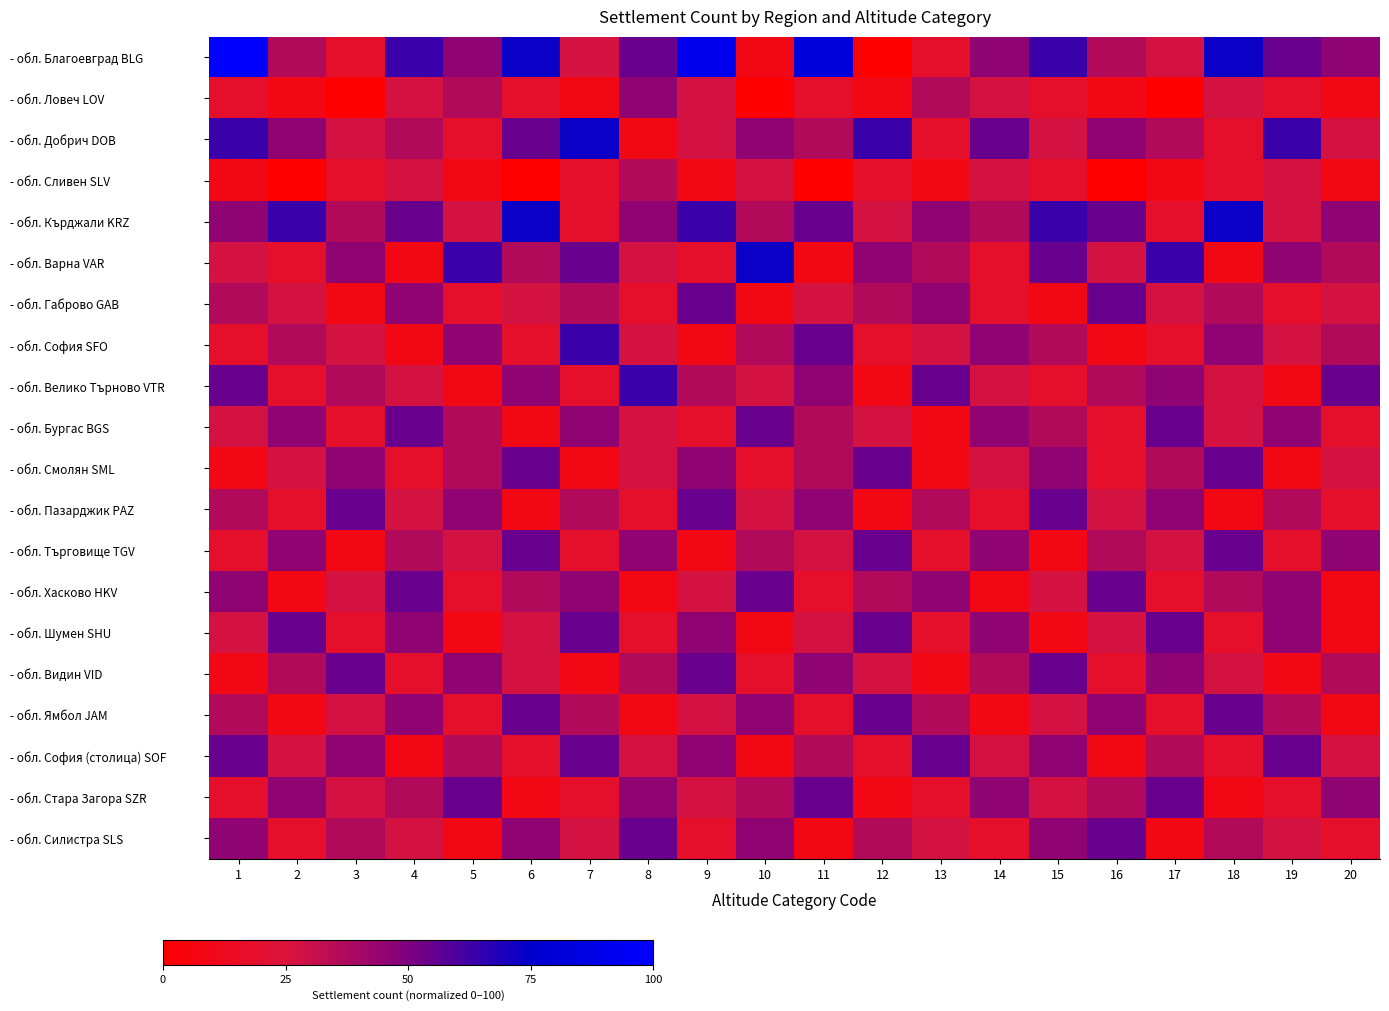

How many data points does each series have?

20